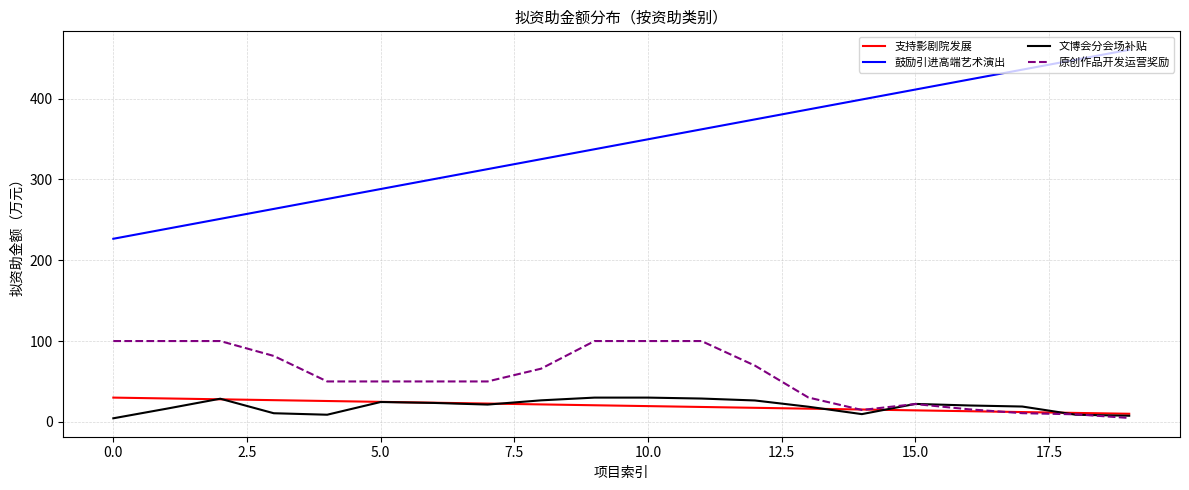

True or false: 鼓励引进高端艺术演出 and 文博会分会场补贴 cross at least once.

False